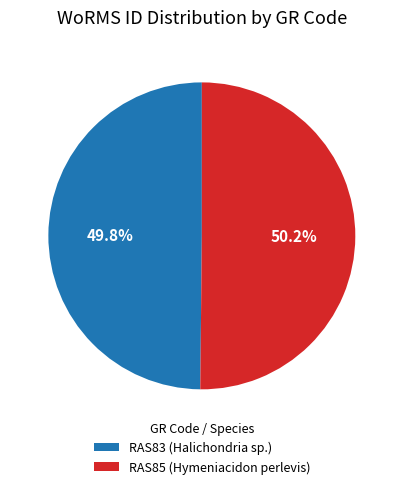

How many segments does this pie chart have?

2